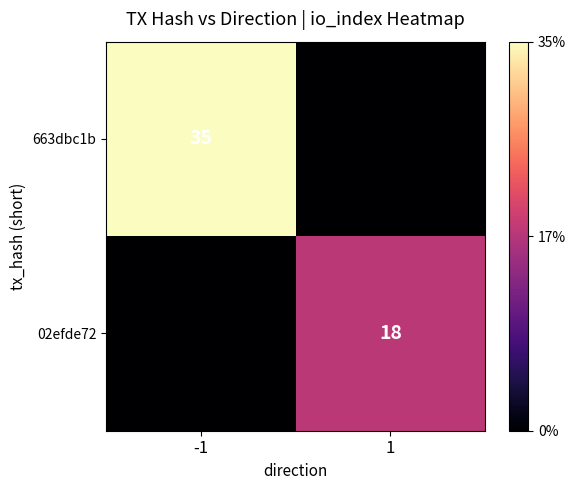

Is the value of 02efde72 at 1 greater than the value of 663dbc1b at -1?

No